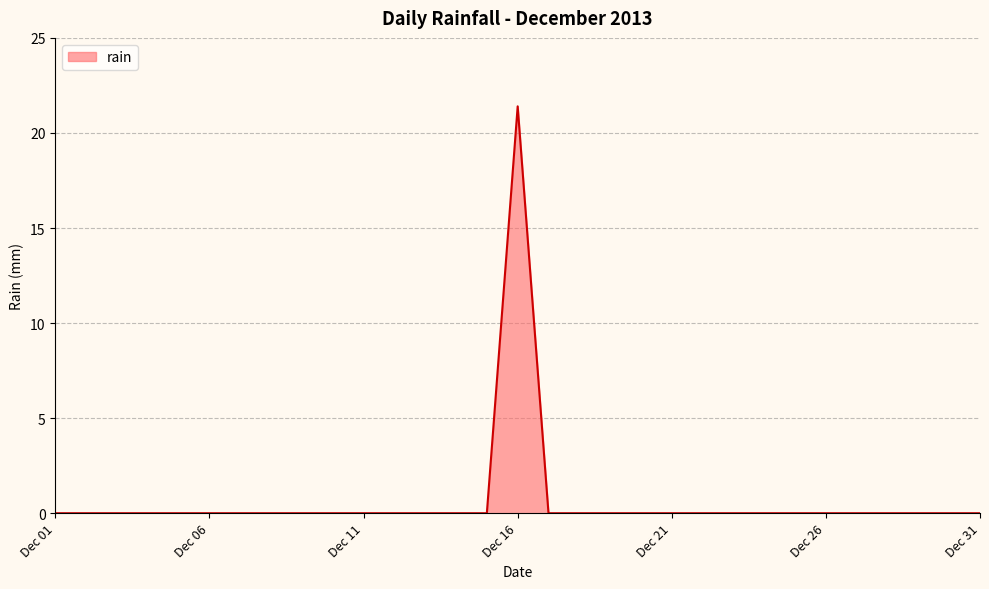

Reading right to left, extract all data points from this chart.

0.0	0.0	0.0	0.0	0.0	0.0	0.0	0.0	0.0	0.0	0.0	0.0	0.0	0.0	0.0	21.4	0.0	0.0	0.0	0.0	0.0	0.0	0.0	0.0	0.0	0.0	0.0	0.0	0.0	0.0	0.0